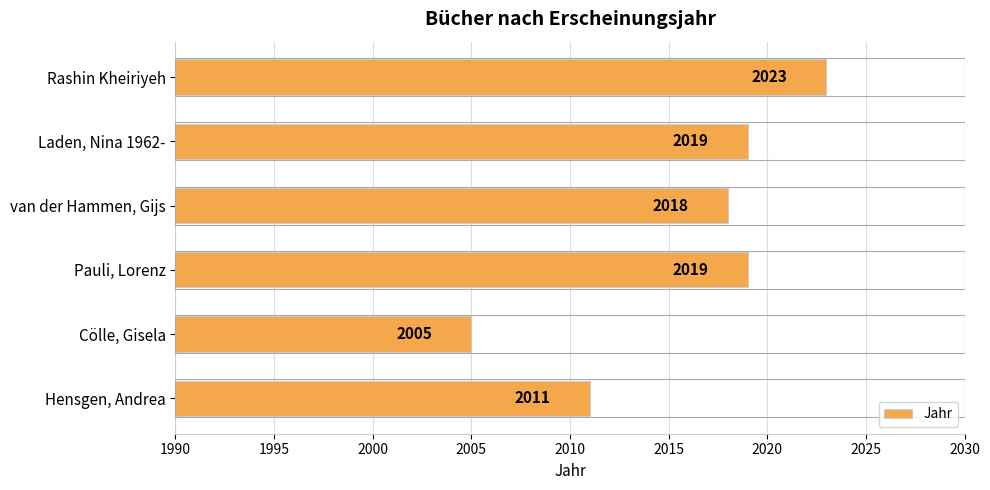

What is the difference between the second highest and minimum values?

14